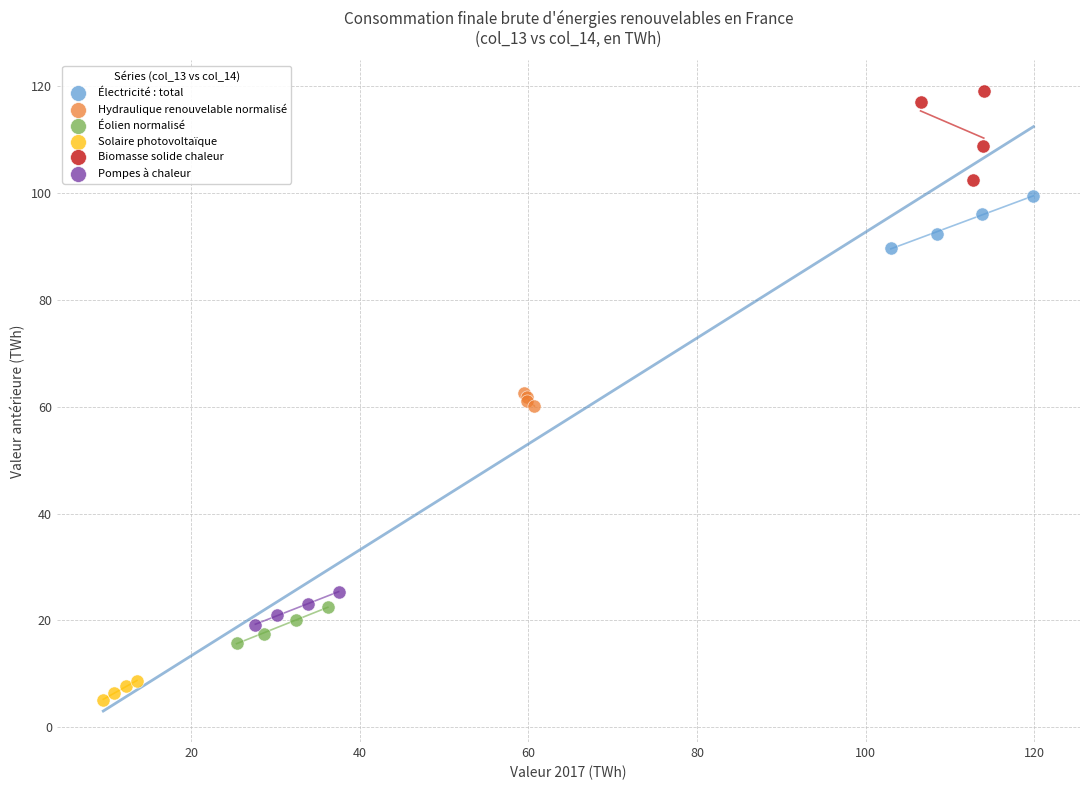

Which series contains the highest Y value?

Biomasse solide chaleur